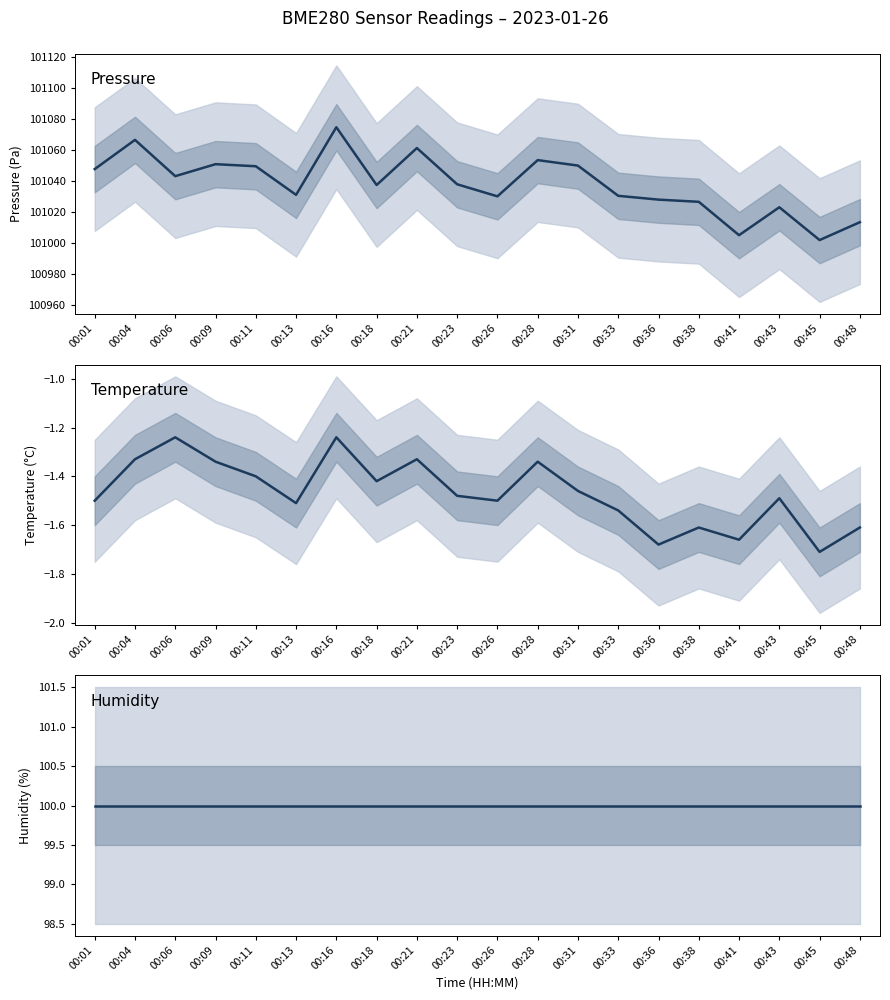

Does the chart have visible grid lines?

No